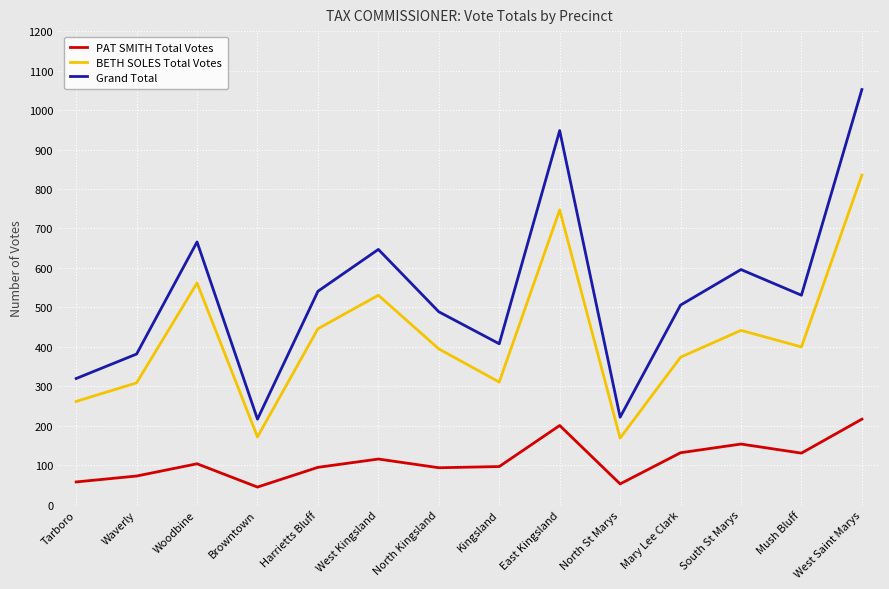

What is the minimum value for Grand Total?

217